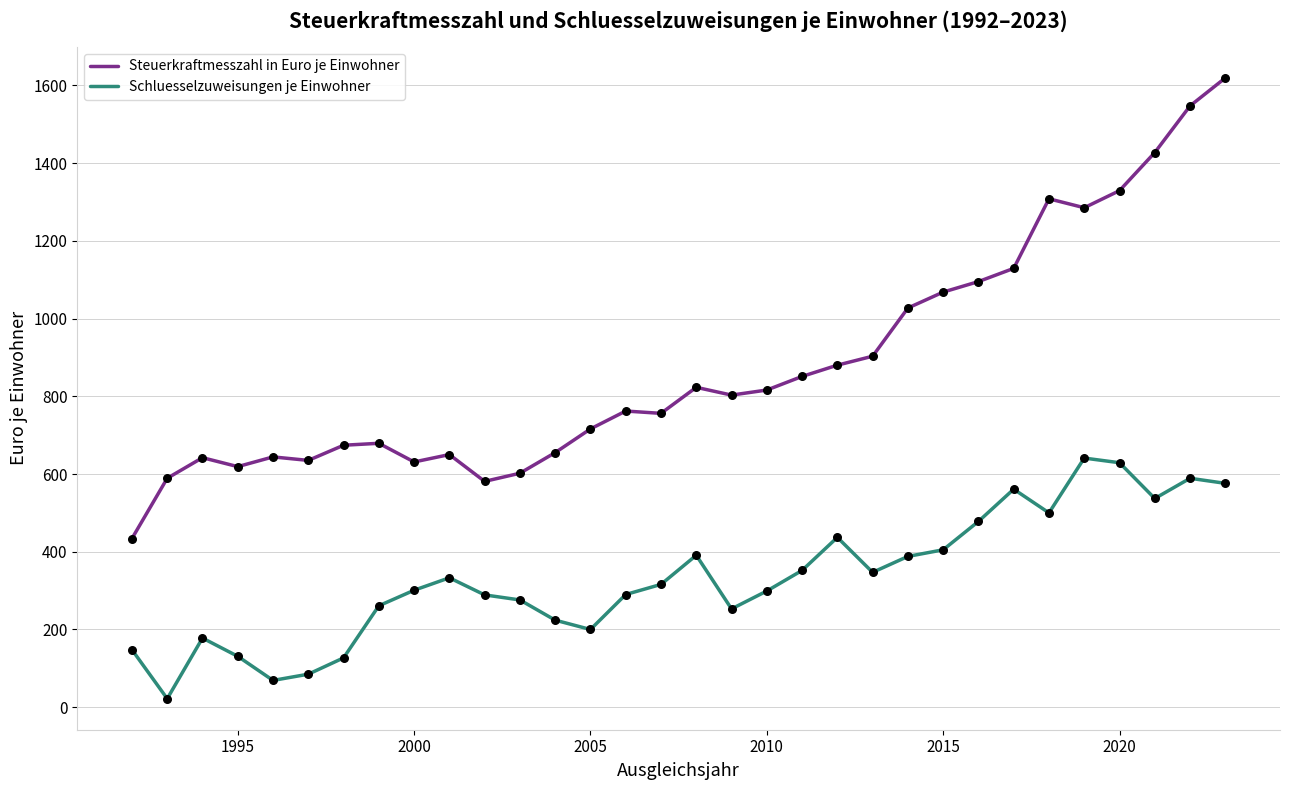

What are all the series names shown in the legend?

Steuerkraftmesszahl in Euro je Einwohner, Schluesselzuweisungen je Einwohner